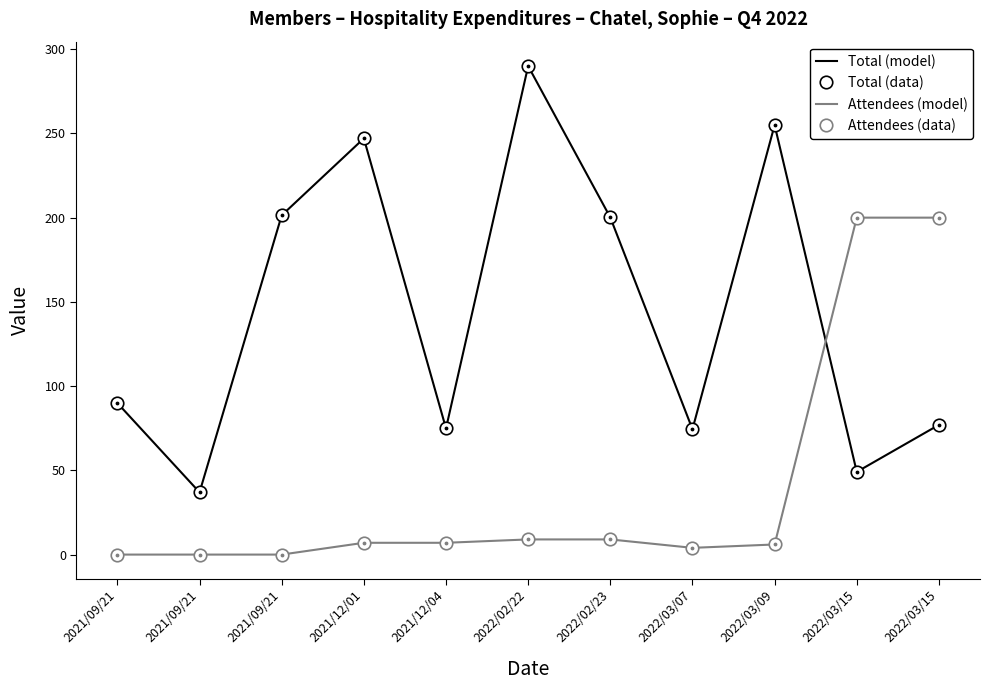

Reading left to right, what are all the values shown in this chart?

Total (model): 89.9	37.0	201.4	247.1	74.9	290.0	200.1	74.4	254.9	49.1	77.0
Total (data): 89.9	37.0	201.4	247.1	74.9	290.0	200.1	74.4	254.9	49.1	77.0
Attendees (model): 0.0	0.0	0.0	7.0	7.0	9.0	9.0	4.0	6.0	200.0	200.0
Attendees (data): 0.0	0.0	0.0	7.0	7.0	9.0	9.0	4.0	6.0	200.0	200.0